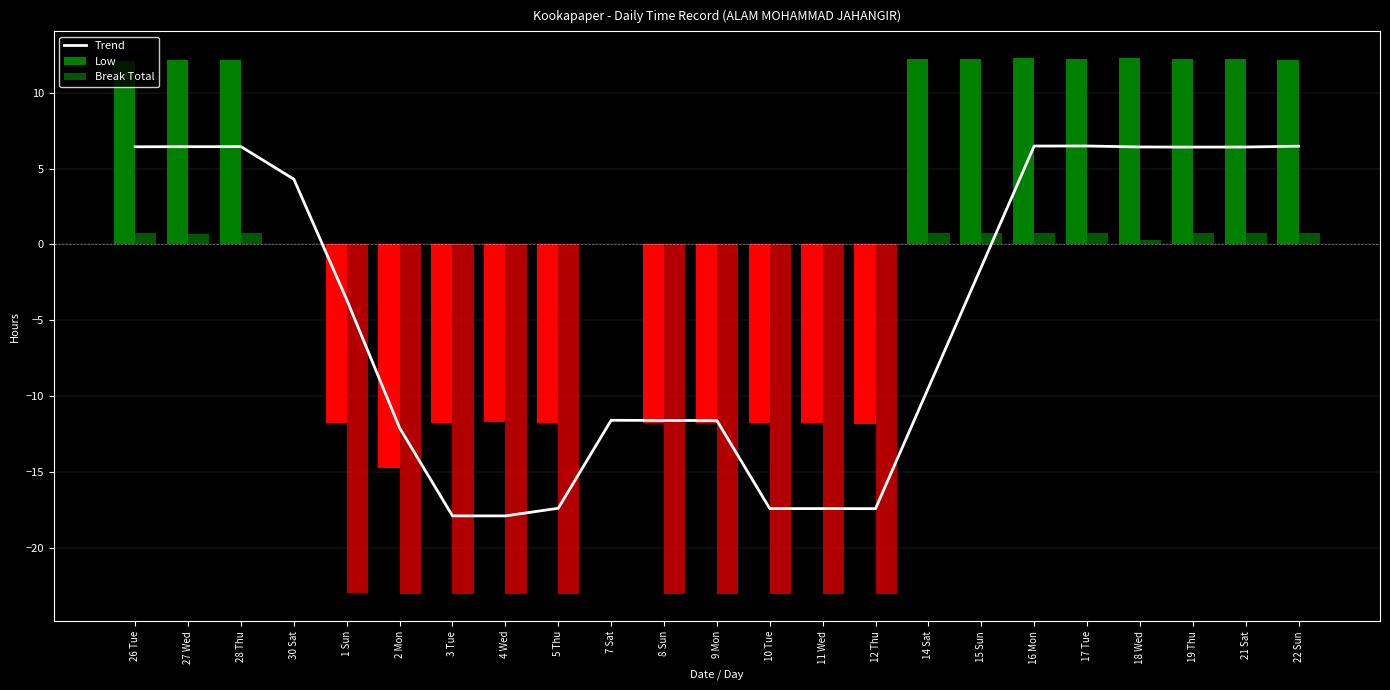

What is the average value?

-4.5